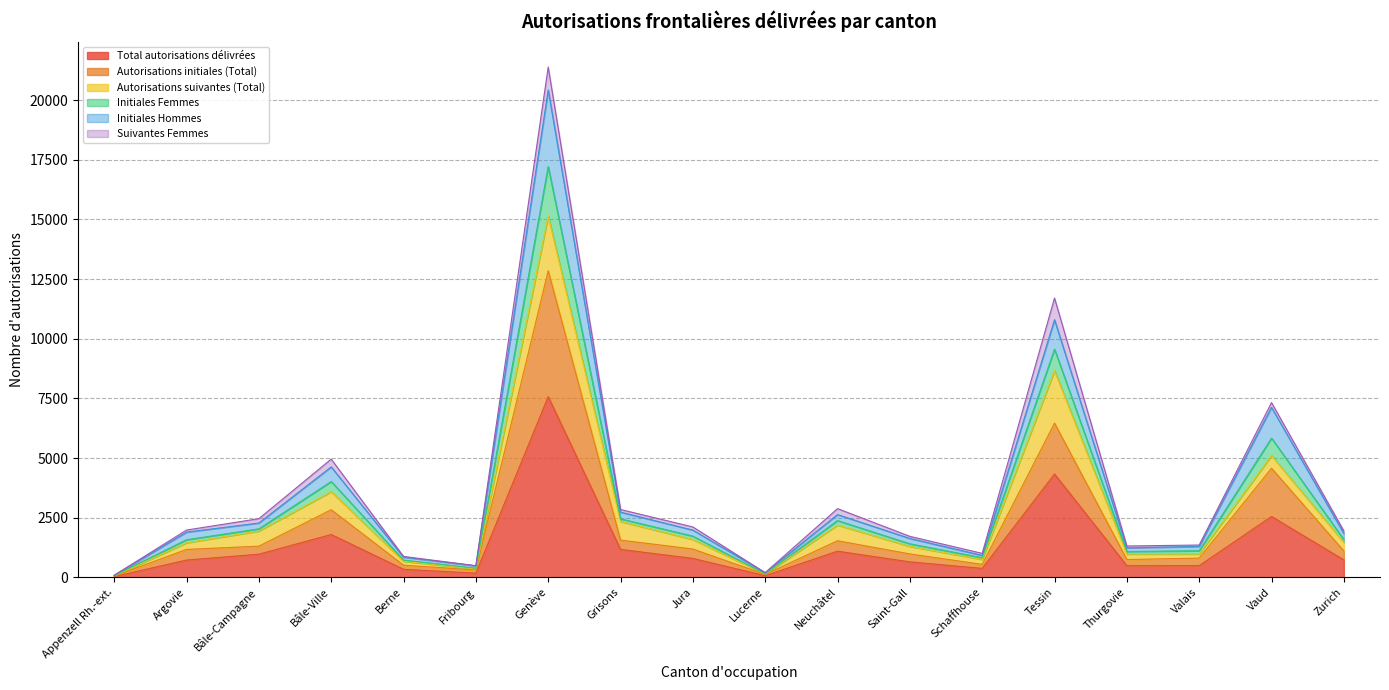

At which label does Total autorisations délivrées reach its peak?

Genève